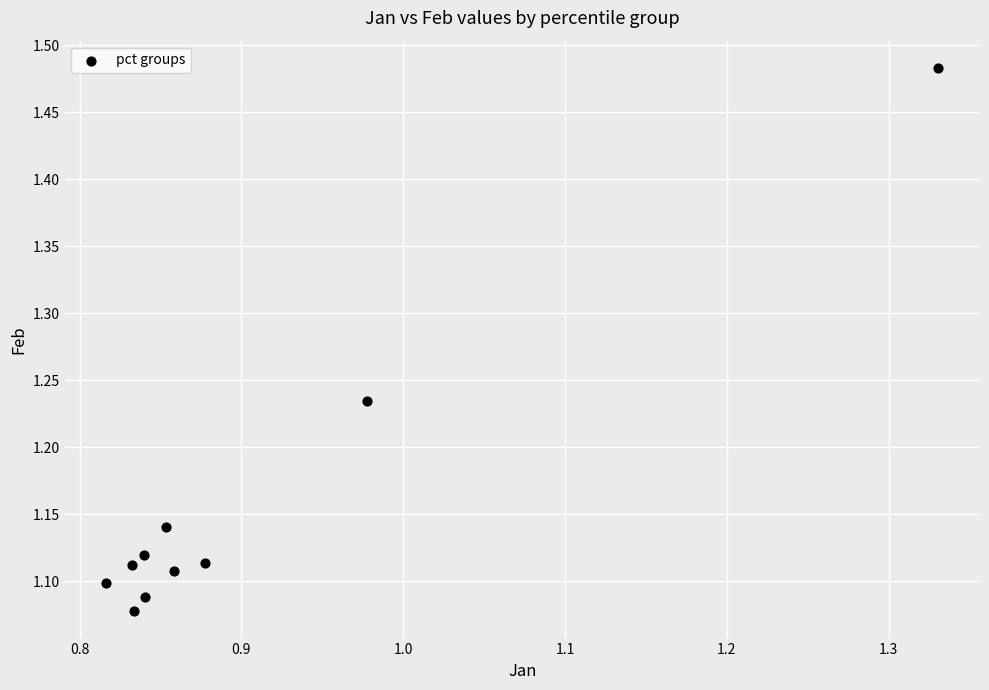

What is the range of Y values (max minus min)?

0.4